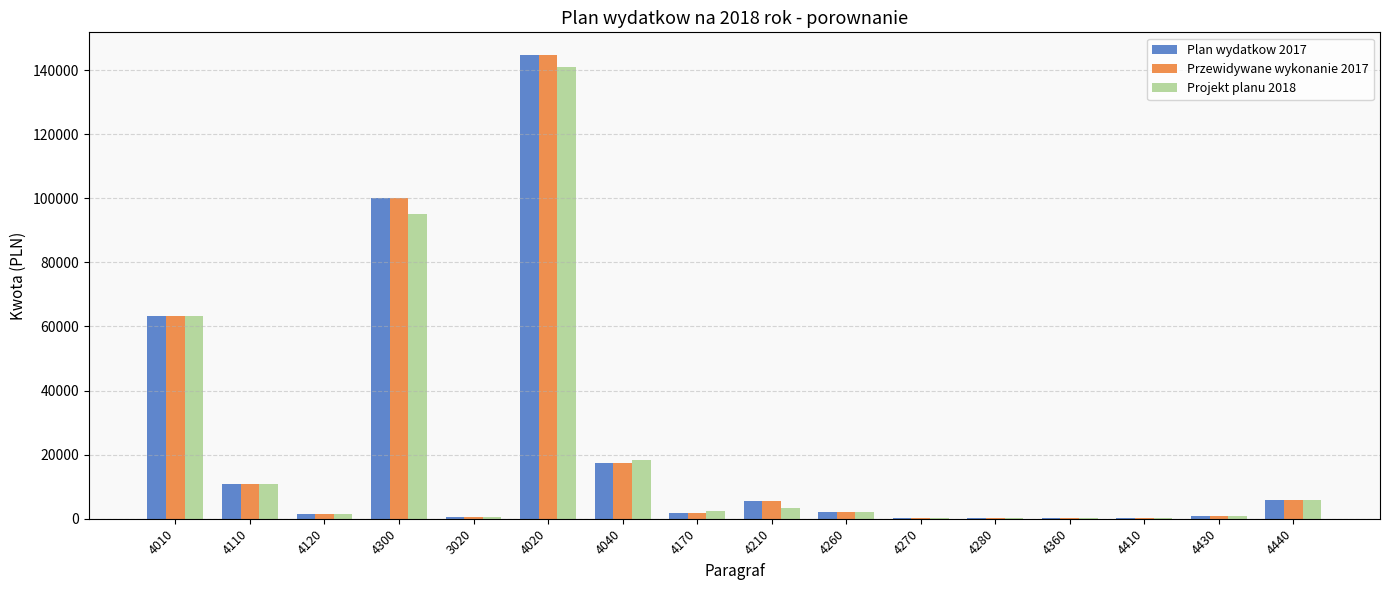

True or false: Plan wydatkow 2017 has a value of 230086 at 4020.

False